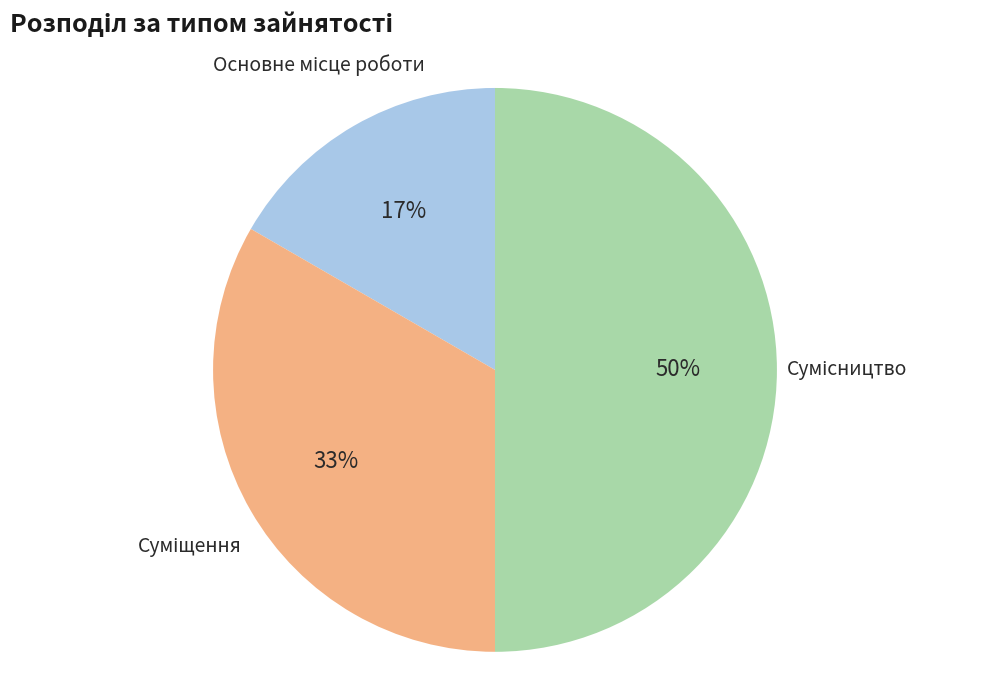

To the nearest percent, what is the average slice percentage?

33%